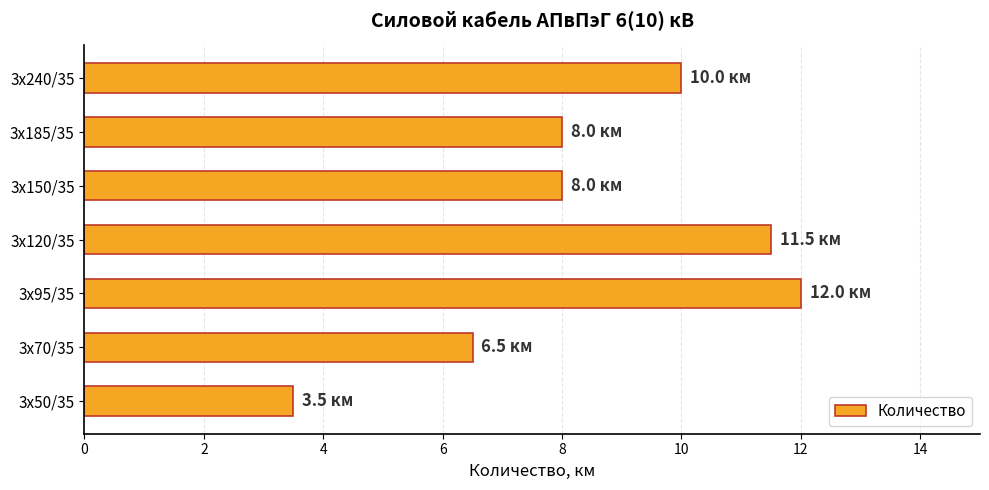

The value at 3х50/35 is 3.5. True or false?

True